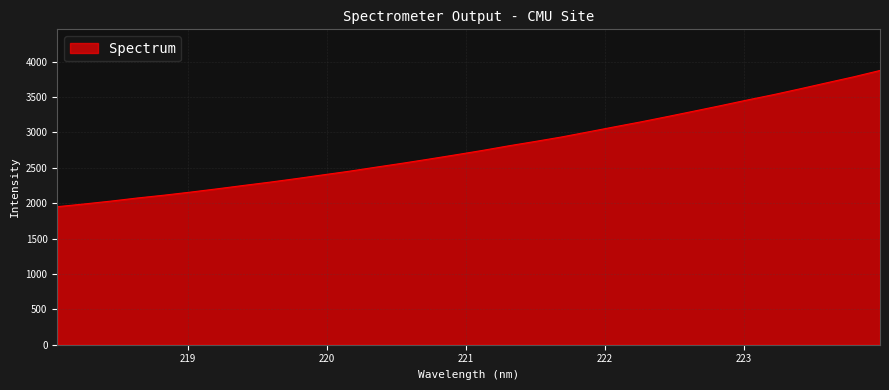

What is the smallest value displayed?

1951.0